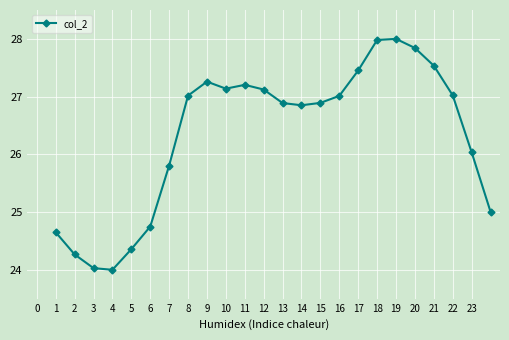

Count the number of values greater than 27.

12